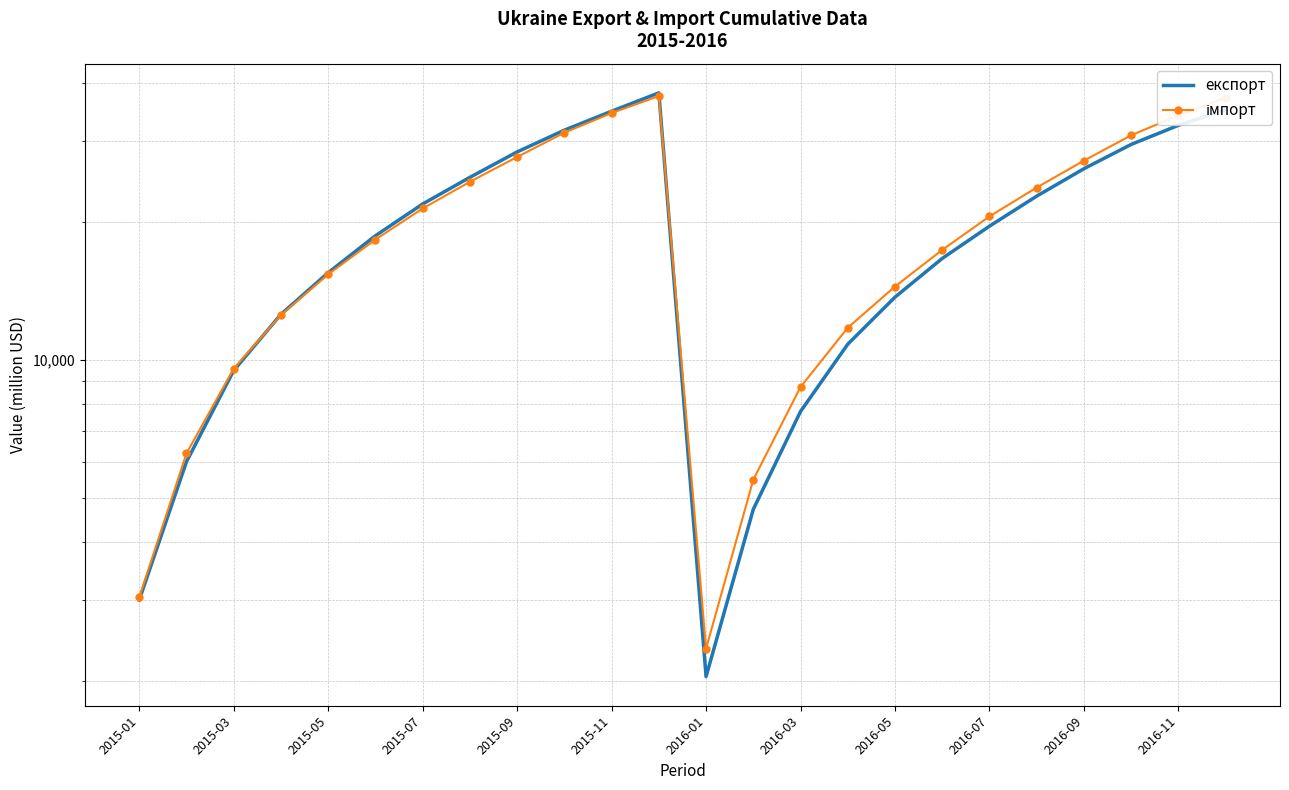

Reading right to left, transcribe all the data shown in this chart.

експорт: 35031.6	32401.5	29441.8	26066.2	22717.5	19541.1	16622.3	13691.4	10812.2	7716.9	4724.7	2042.3	38127.1	34771.0	31622.2	28351.9	24960.0	21837.1	18621.8	15474.9	12556.1	9475.1	5996.2	2998.0
імпорт: 37216.4	34055.6	30825.1	27141.1	23717.5	20521.5	17349.8	14436.4	11741.8	8724.9	5480.0	2350.5	37516.4	34455.6	31225.1	27641.7	24411.3	21351.6	18270.6	15346.7	12513.6	9565.2	6251.4	3036.9